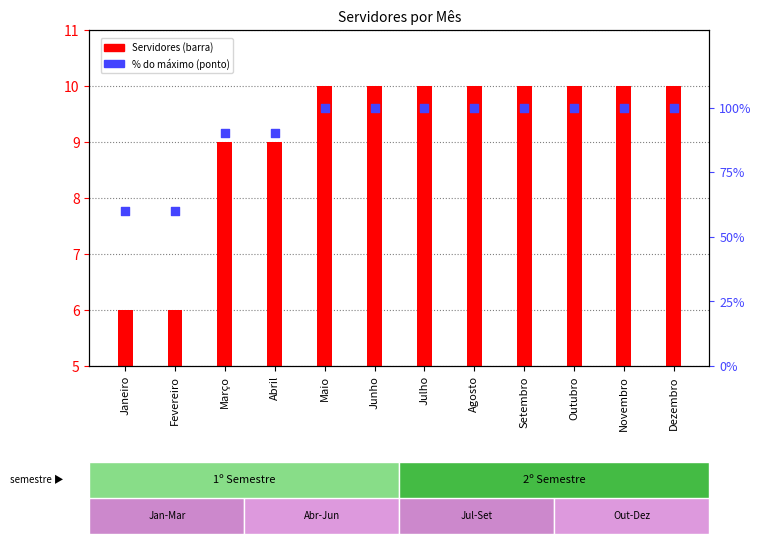

What is the total value across all series at Março?

99